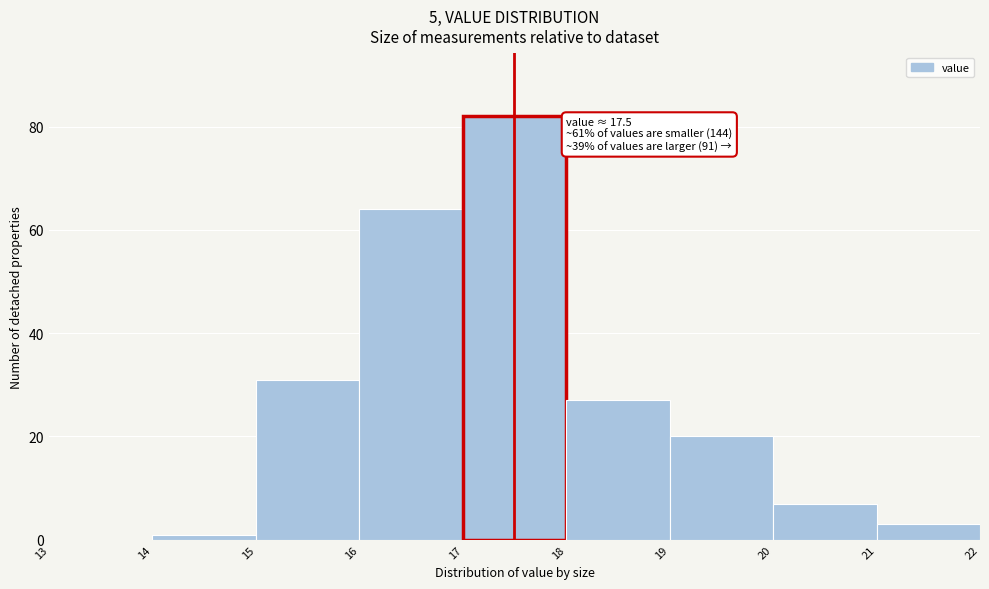

Over which range of the x-axis is the bar tallest?

17 to 18